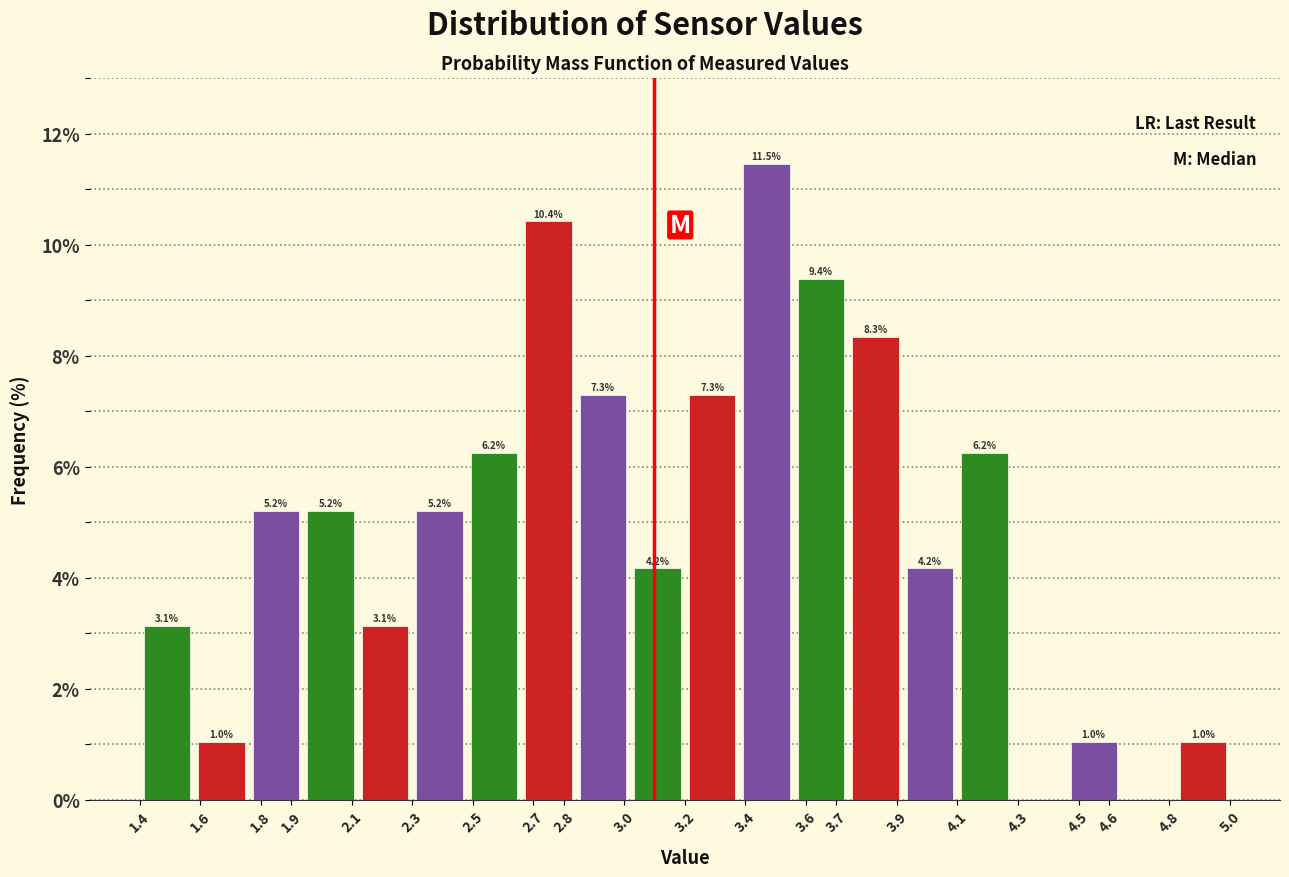

Over which range of the x-axis is the bar tallest?

3.38 to 3.56